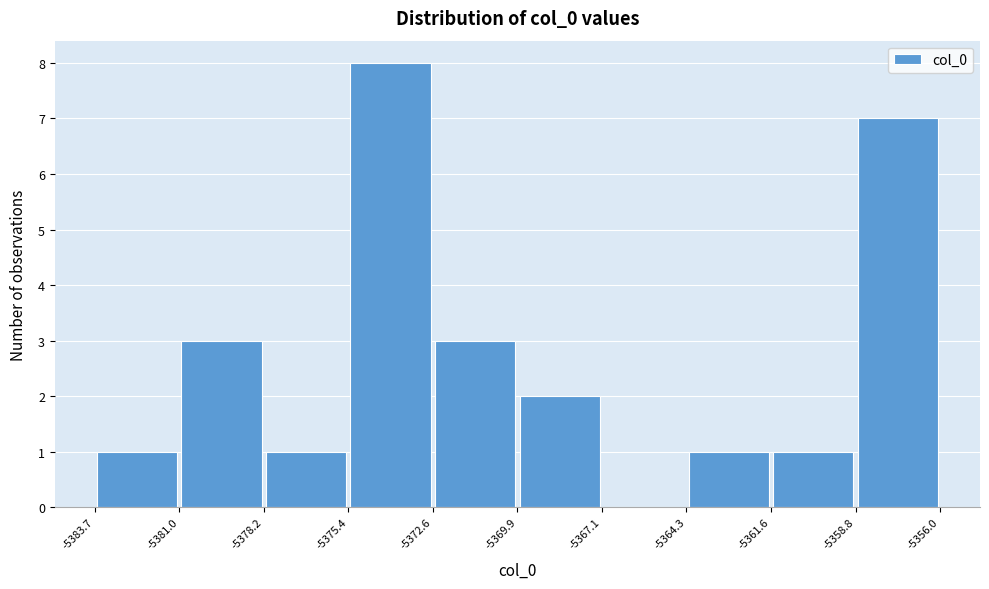

Reading left to right, list every bar in this chart as the range it spans on the x-axis followed by its height. The values are not printed on the chart, so give them approximately, as read against the axis.

-5383.7 to -5381.0: 1
-5381.0 to -5378.2: 3
-5378.2 to -5375.4: 1
-5375.4 to -5372.6: 8
-5372.6 to -5369.9: 3
-5369.9 to -5367.1: 2
-5367.1 to -5364.3: 0
-5364.3 to -5361.6: 1
-5361.6 to -5358.8: 1
-5358.8 to -5356.0: 7